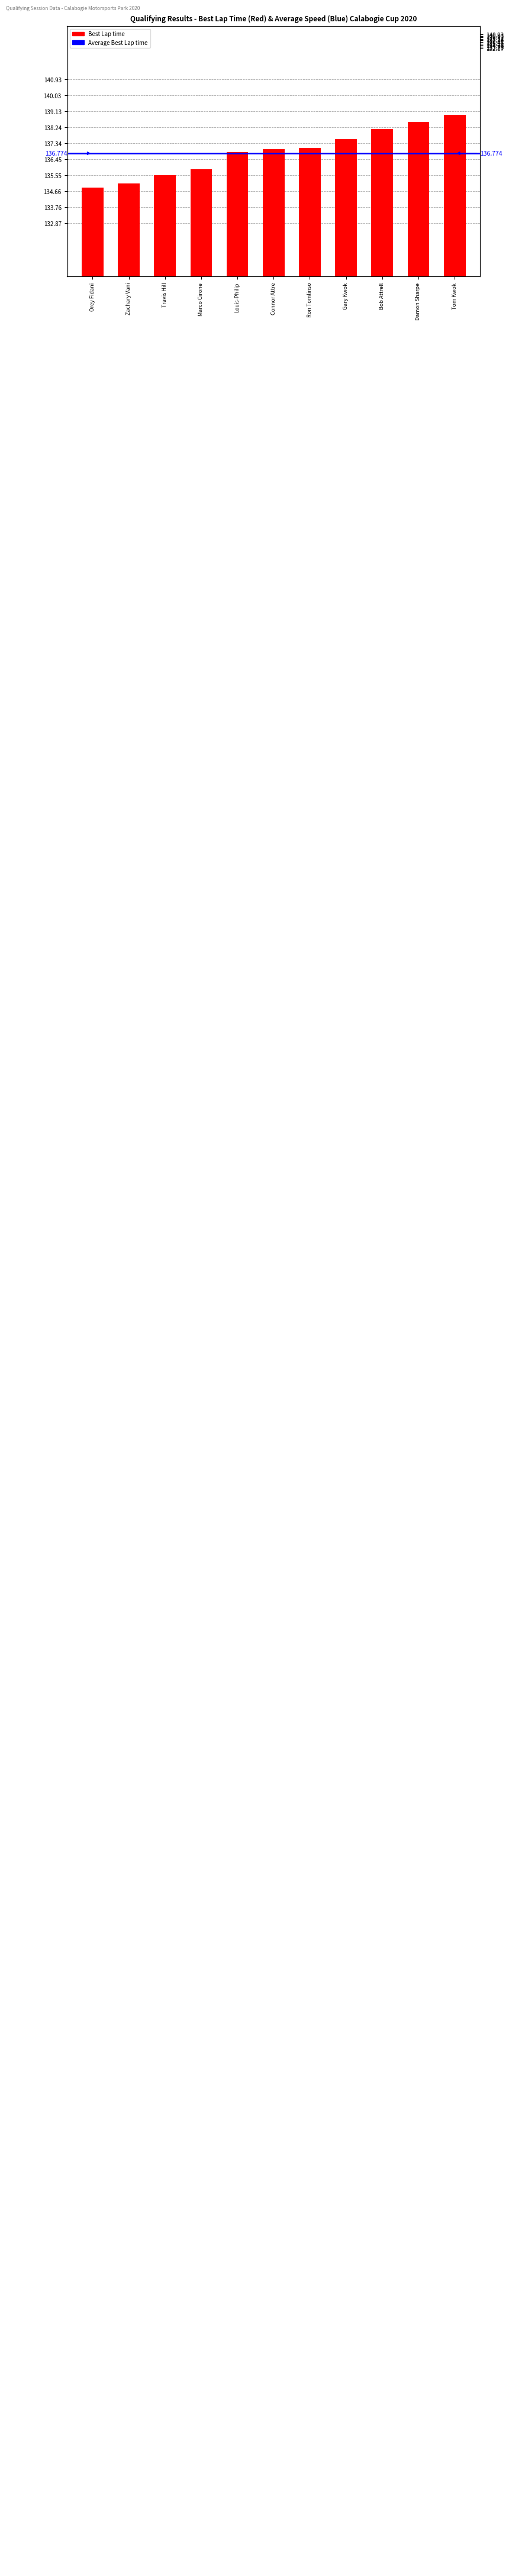

What is the minimum value shown in the chart?

134.9